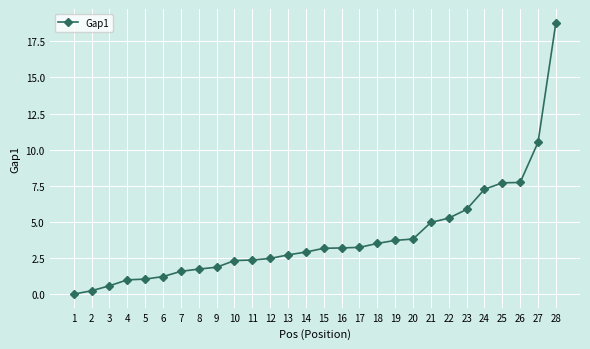

How many data points does each series have?

28